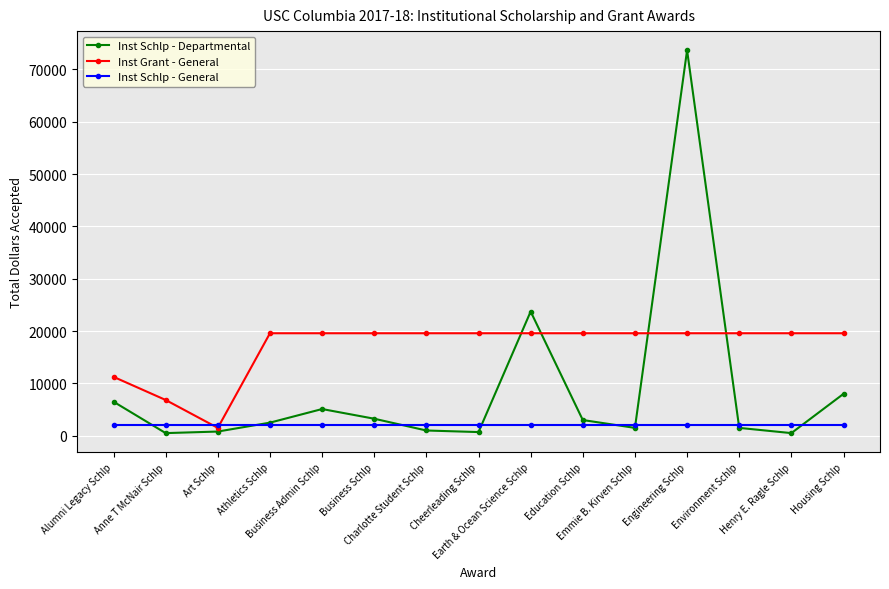

What is the difference between the maximum and minimum values in the Inst Grant - General series?

18080